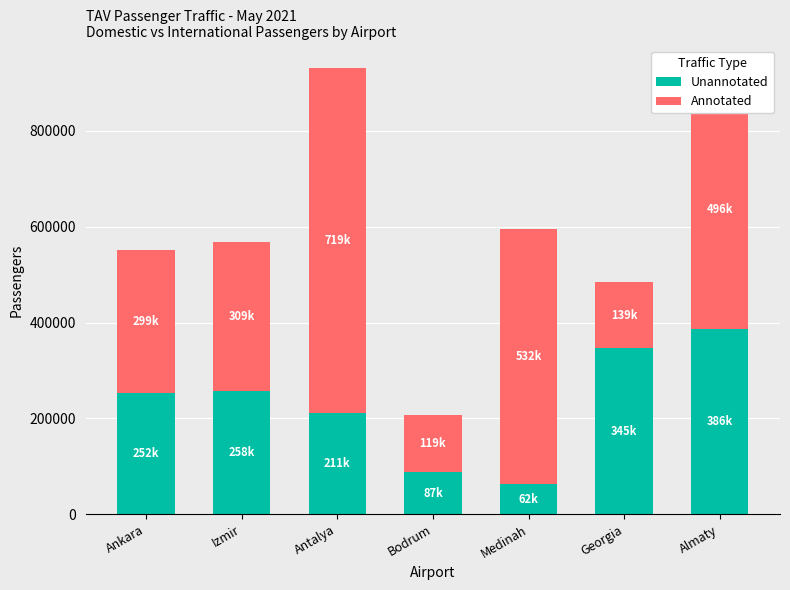

The Unannotated series shows 252527 at Ankara. True or false?

True